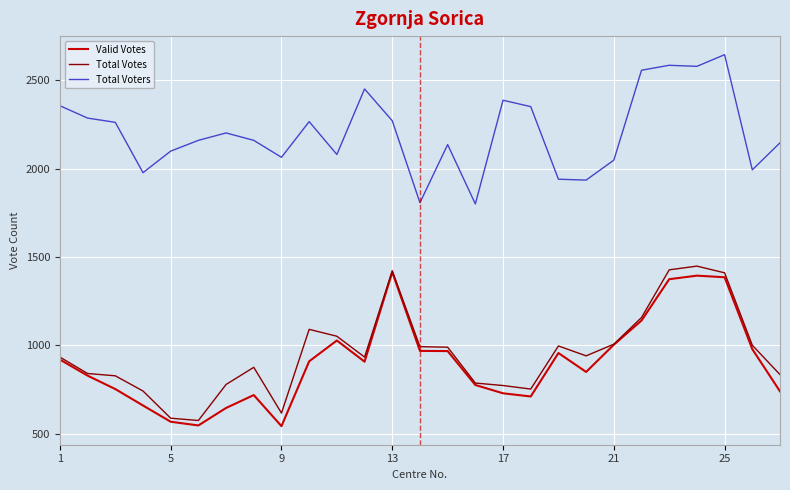

True or false: Total Voters and Total Votes intersect in this chart.

False